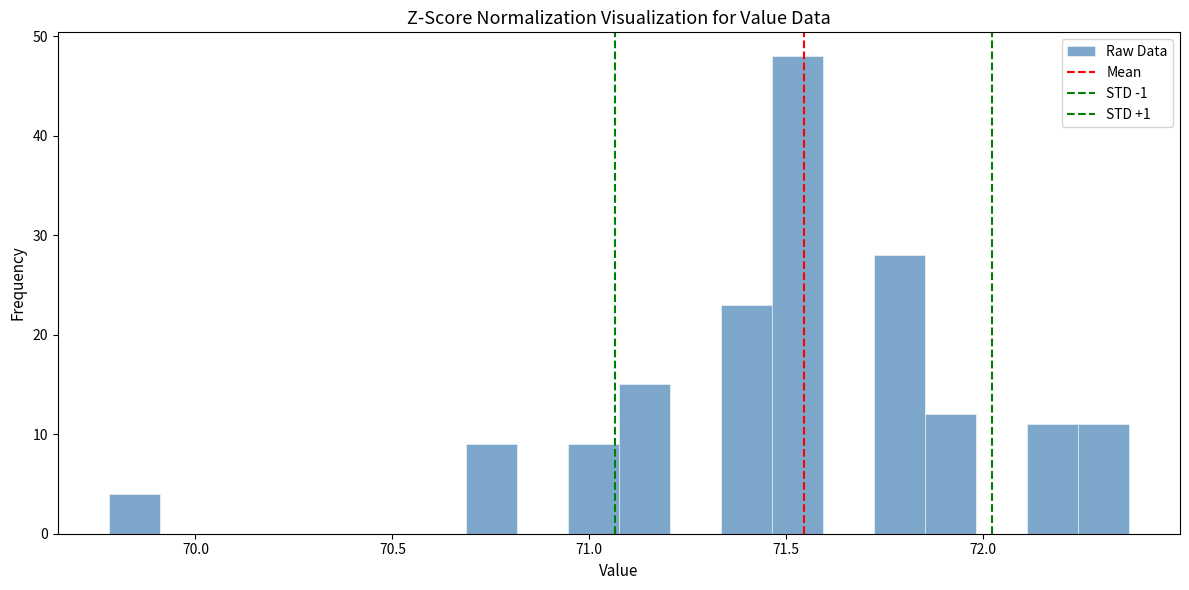

Read against the x-axis, roughly where is the centre of the tallest bar?

71.55